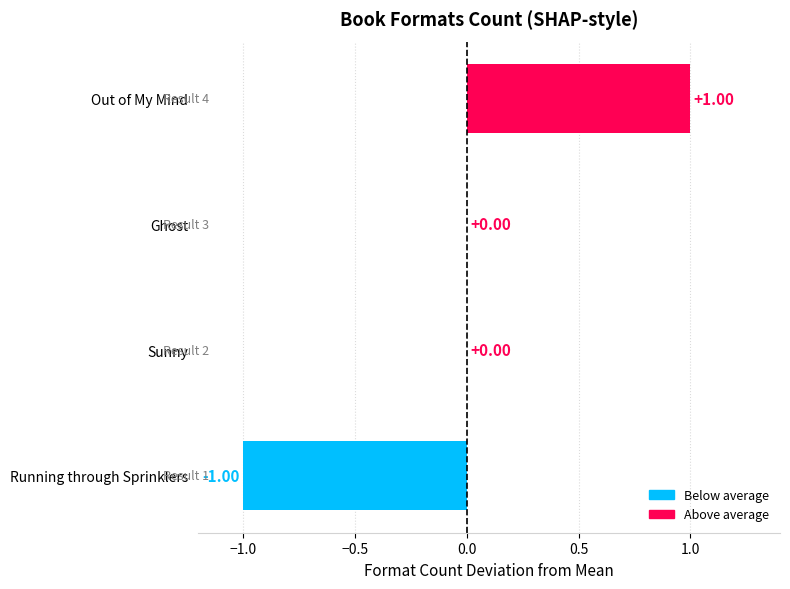

What is the change in value from Sunny to Out of My Mind?

+1